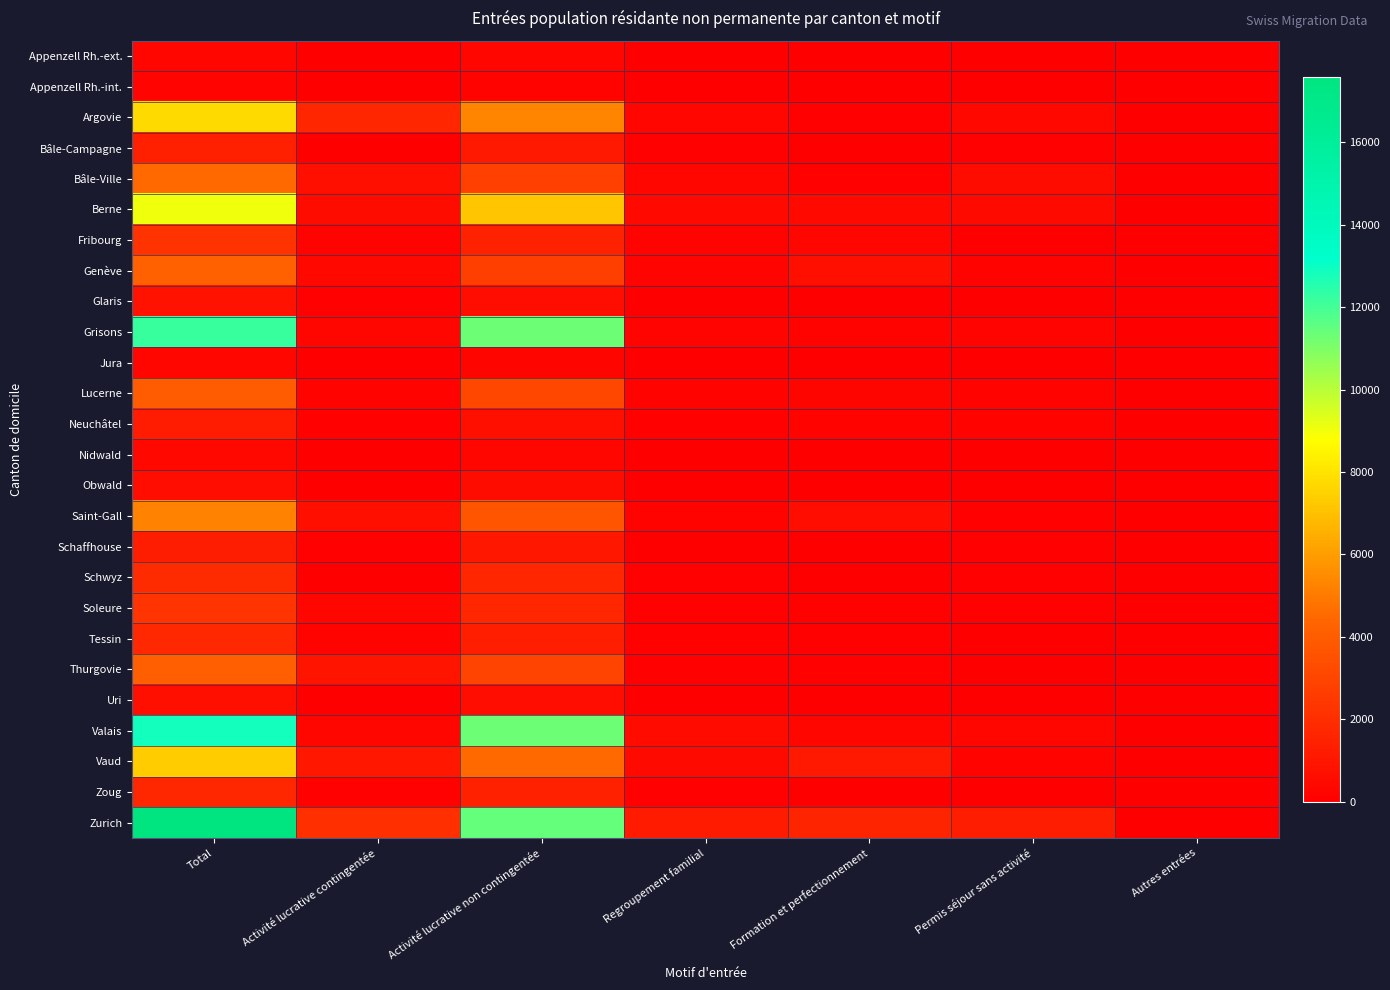

Reading left to right, what are all the values shown in this chart?

Appenzell Rh.-ext.: Total=354	Activité lucrative contingentée=19	Activité lucrative non contingentée=291	Regroupement familial=15	Formation et perfectionnement=22	Permis séjour sans activité=7	Autres entrées=0
Appenzell Rh.-int.: Total=210	Activité lucrative contingentée=5	Activité lucrative non contingentée=190	Regroupement familial=5	Formation et perfectionnement=0	Permis séjour sans activité=10	Autres entrées=0
Argovie: Total=7753	Activité lucrative contingentée=1681	Activité lucrative non contingentée=5299	Regroupement familial=285	Formation et perfectionnement=88	Permis séjour sans activité=397	Autres entrées=3
Bâle-Campagne: Total=1433	Activité lucrative contingentée=63	Activité lucrative non contingentée=1131	Regroupement familial=93	Formation et perfectionnement=46	Permis séjour sans activité=99	Autres entrées=1
Bâle-Ville: Total=4502	Activité lucrative contingentée=709	Activité lucrative non contingentée=2809	Regroupement familial=304	Formation et perfectionnement=115	Permis séjour sans activité=557	Autres entrées=8
Berne: Total=9052	Activité lucrative contingentée=561	Activité lucrative non contingentée=7152	Regroupement familial=423	Formation et perfectionnement=440	Permis séjour sans activité=468	Autres entrées=8
Fribourg: Total=2207	Activité lucrative contingentée=168	Activité lucrative non contingentée=1494	Regroupement familial=152	Formation et perfectionnement=360	Permis séjour sans activité=33	Autres entrées=0
Genève: Total=4193	Activité lucrative contingentée=399	Activité lucrative non contingentée=2734	Regroupement familial=240	Formation et perfectionnement=660	Permis séjour sans activité=160	Autres entrées=0
Glaris: Total=842	Activité lucrative contingentée=84	Activité lucrative non contingentée=626	Regroupement familial=61	Formation et perfectionnement=9	Permis séjour sans activité=61	Autres entrées=1
Grisons: Total=12213	Activité lucrative contingentée=301	Activité lucrative non contingentée=11316	Regroupement familial=233	Formation et perfectionnement=141	Permis séjour sans activité=212	Autres entrées=10
Jura: Total=336	Activité lucrative contingentée=22	Activité lucrative non contingentée=265	Regroupement familial=26	Formation et perfectionnement=14	Permis séjour sans activité=9	Autres entrées=0
Lucerne: Total=3933	Activité lucrative contingentée=203	Activité lucrative non contingentée=3088	Regroupement familial=193	Formation et perfectionnement=242	Permis séjour sans activité=206	Autres entrées=1
Neuchâtel: Total=1250	Activité lucrative contingentée=110	Activité lucrative non contingentée=696	Regroupement familial=111	Formation et perfectionnement=172	Permis séjour sans activité=160	Autres entrées=1
Nidwald: Total=381	Activité lucrative contingentée=39	Activité lucrative non contingentée=318	Regroupement familial=12	Formation et perfectionnement=6	Permis séjour sans activité=6	Autres entrées=0
Obwald: Total=652	Activité lucrative contingentée=42	Activité lucrative non contingentée=560	Regroupement familial=16	Formation et perfectionnement=5	Permis séjour sans activité=28	Autres entrées=1
Saint-Gall: Total=5236	Activité lucrative contingentée=719	Activité lucrative non contingentée=3671	Regroupement familial=181	Formation et perfectionnement=596	Permis séjour sans activité=69	Autres entrées=0
Schaffhouse: Total=1274	Activité lucrative contingentée=75	Activité lucrative non contingentée=1024	Regroupement familial=58	Formation et perfectionnement=42	Permis séjour sans activité=71	Autres entrées=4
Schwyz: Total=1913	Activité lucrative contingentée=68	Activité lucrative non contingentée=1658	Regroupement familial=90	Formation et perfectionnement=15	Permis séjour sans activité=78	Autres entrées=4
Soleure: Total=2299	Activité lucrative contingentée=335	Activité lucrative non contingentée=1653	Regroupement familial=102	Formation et perfectionnement=125	Permis séjour sans activité=73	Autres entrées=11
Tessin: Total=1771	Activité lucrative contingentée=195	Activité lucrative non contingentée=1355	Regroupement familial=106	Formation et perfectionnement=70	Permis séjour sans activité=45	Autres entrées=0
Thurgovie: Total=4139	Activité lucrative contingentée=922	Activité lucrative non contingentée=2938	Regroupement familial=96	Formation et perfectionnement=117	Permis séjour sans activité=64	Autres entrées=2
Uri: Total=717	Activité lucrative contingentée=39	Activité lucrative non contingentée=643	Regroupement familial=25	Formation et perfectionnement=1	Permis séjour sans activité=9	Autres entrées=0
Valais: Total=12867	Activité lucrative contingentée=358	Activité lucrative non contingentée=11331	Regroupement familial=545	Formation et perfectionnement=305	Permis séjour sans activité=323	Autres entrées=5
Vaud: Total=7314	Activité lucrative contingentée=1062	Activité lucrative non contingentée=4506	Regroupement familial=475	Formation et perfectionnement=1121	Permis séjour sans activité=150	Autres entrées=0
Zoug: Total=1739	Activité lucrative contingentée=135	Activité lucrative non contingentée=1474	Regroupement familial=70	Formation et perfectionnement=32	Permis séjour sans activité=27	Autres entrées=1
Zurich: Total=17581	Activité lucrative contingentée=2040	Activité lucrative non contingentée=11440	Regroupement familial=1200	Formation et perfectionnement=1603	Permis séjour sans activité=1276	Autres entrées=22